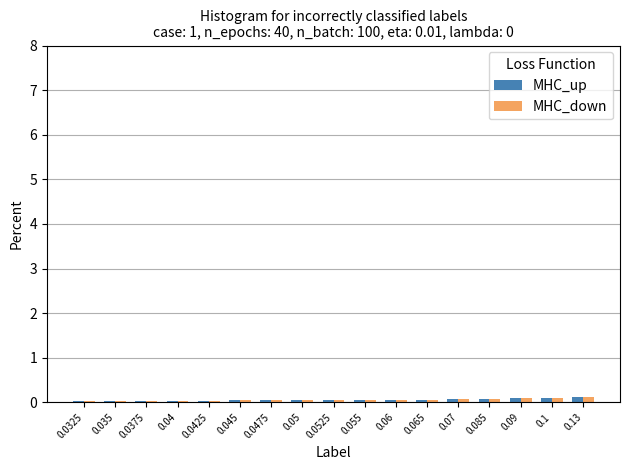

Which category has the highest value across all series?

0.13